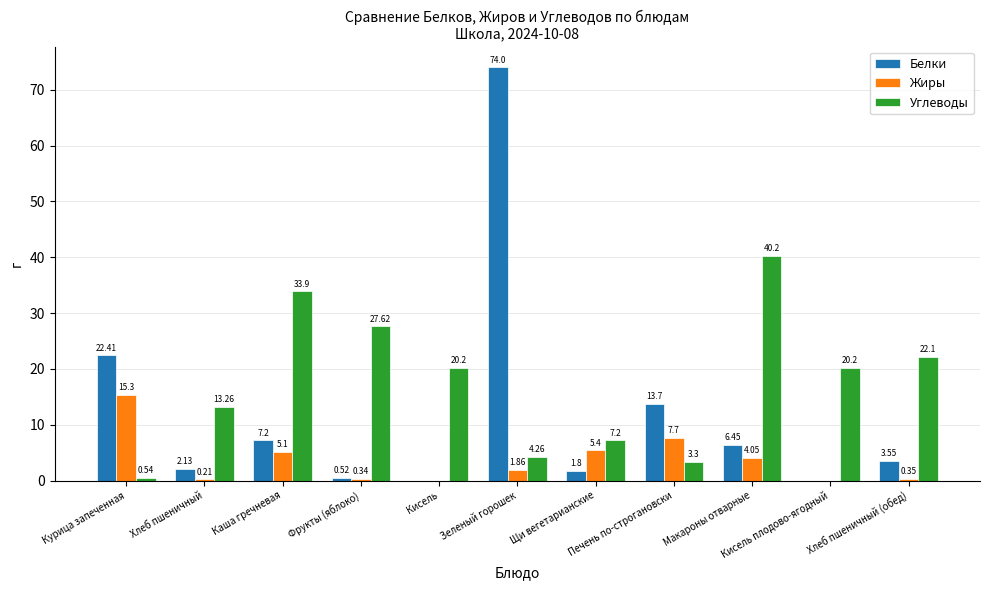

Where does the Жиры series first go above 1?

Курица запеченная